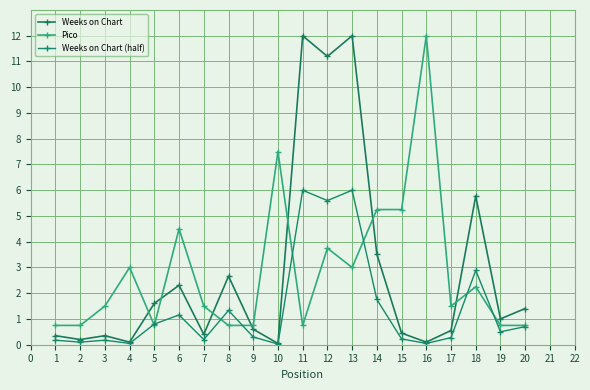

List the series in order of their peak value, highest first.

Weeks on Chart, Pico, Weeks on Chart (half)